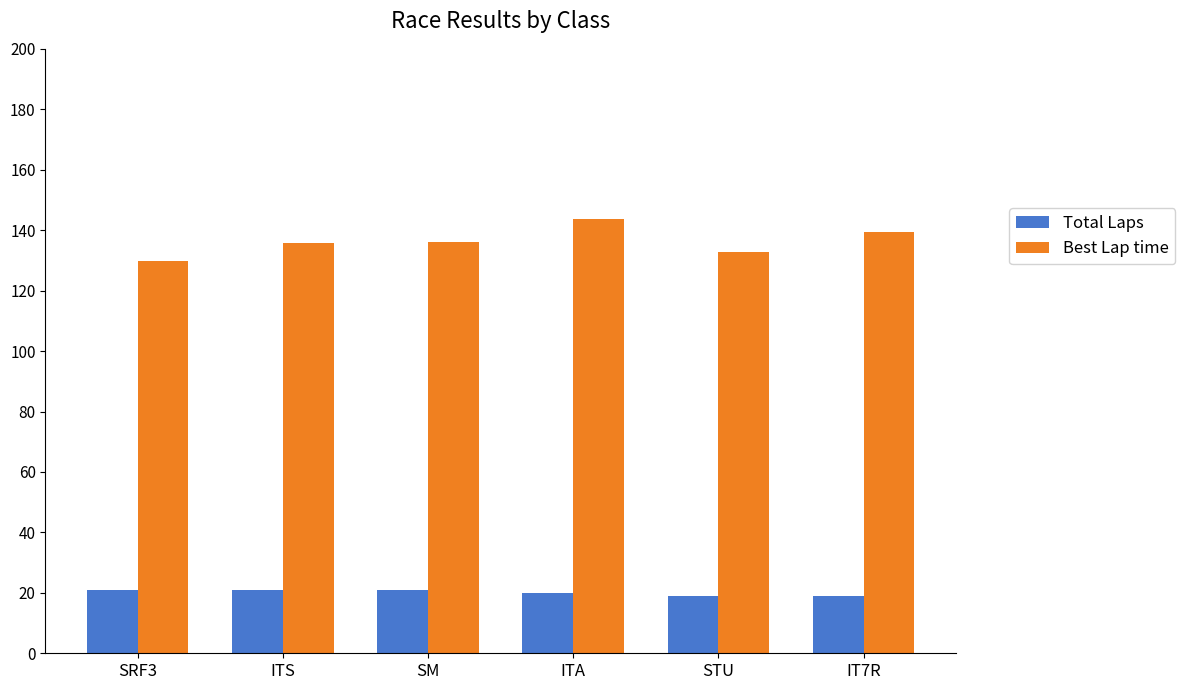

What is the label of the 6th bar from the left?

IT7R